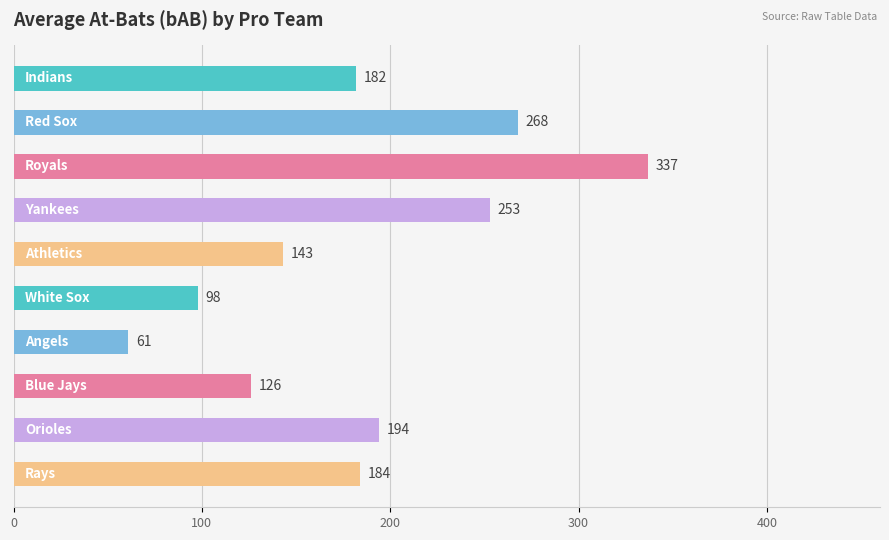

Does the chart contain stacked bars?

No